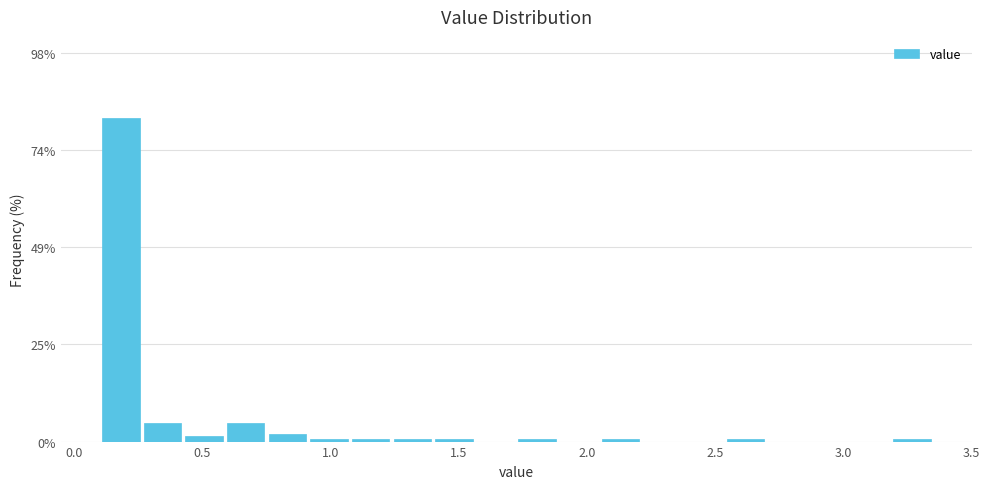

Around what value on the x-axis is the tallest bar? Give the approximate position of its centre, as read against the axis.

0.20